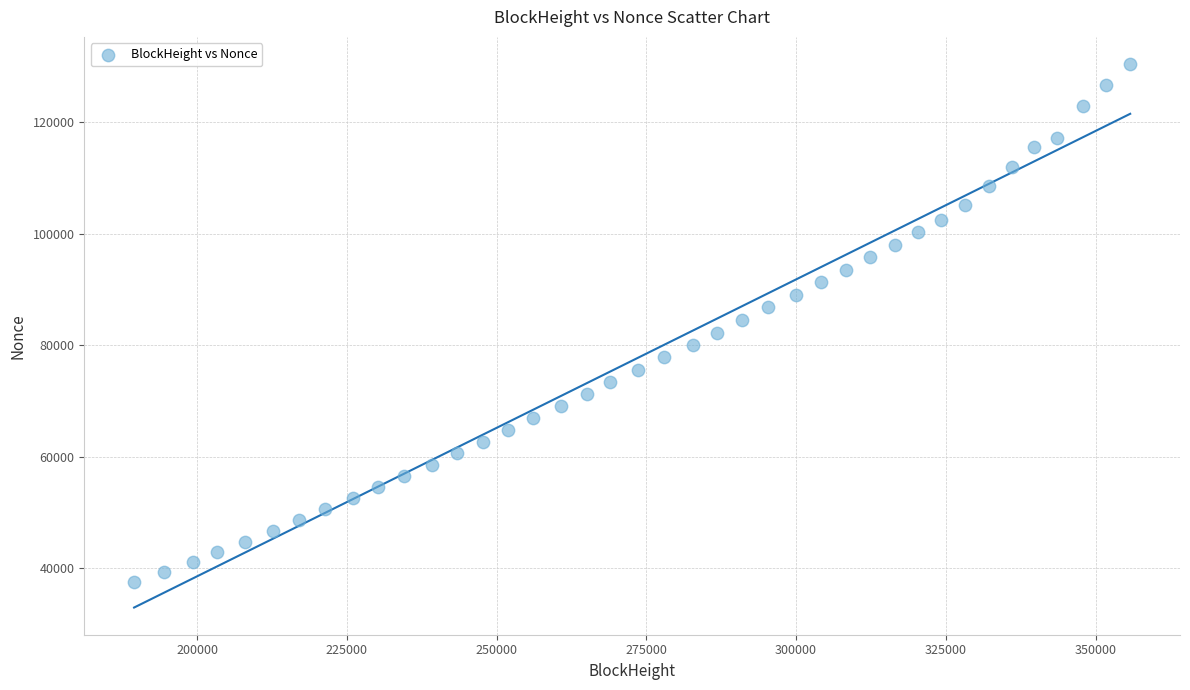

What is the range of Y values (max minus min)?

92927